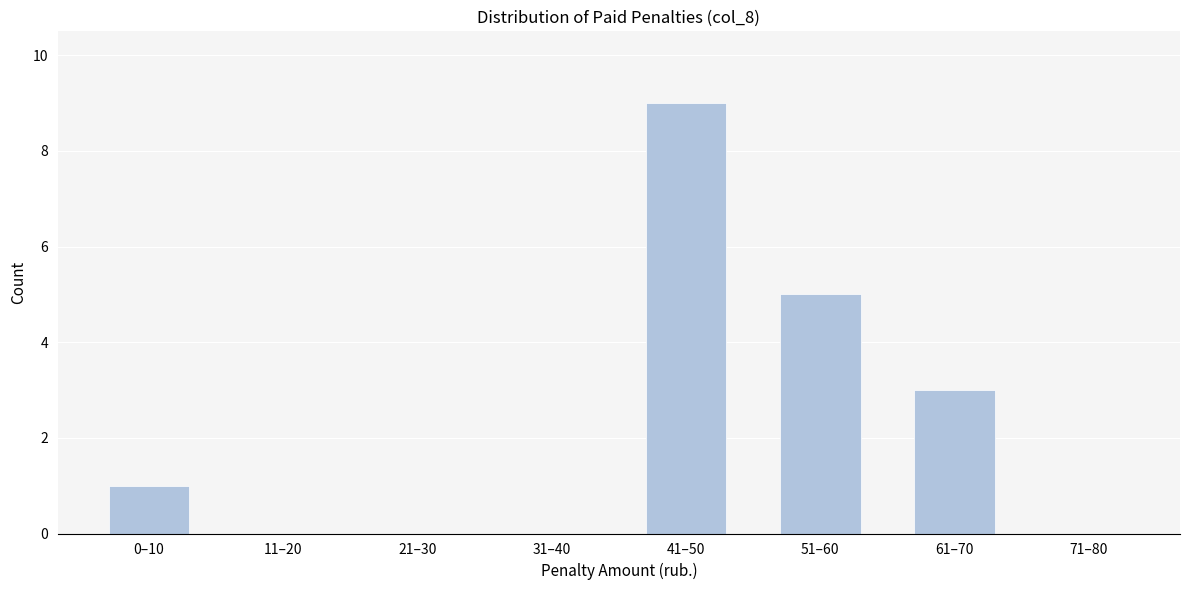

Reading left to right, what are all the values shown in this chart?

0–10=1	11–20=0	21–30=0	31–40=0	41–50=9	51–60=5	61–70=3	71–80=0